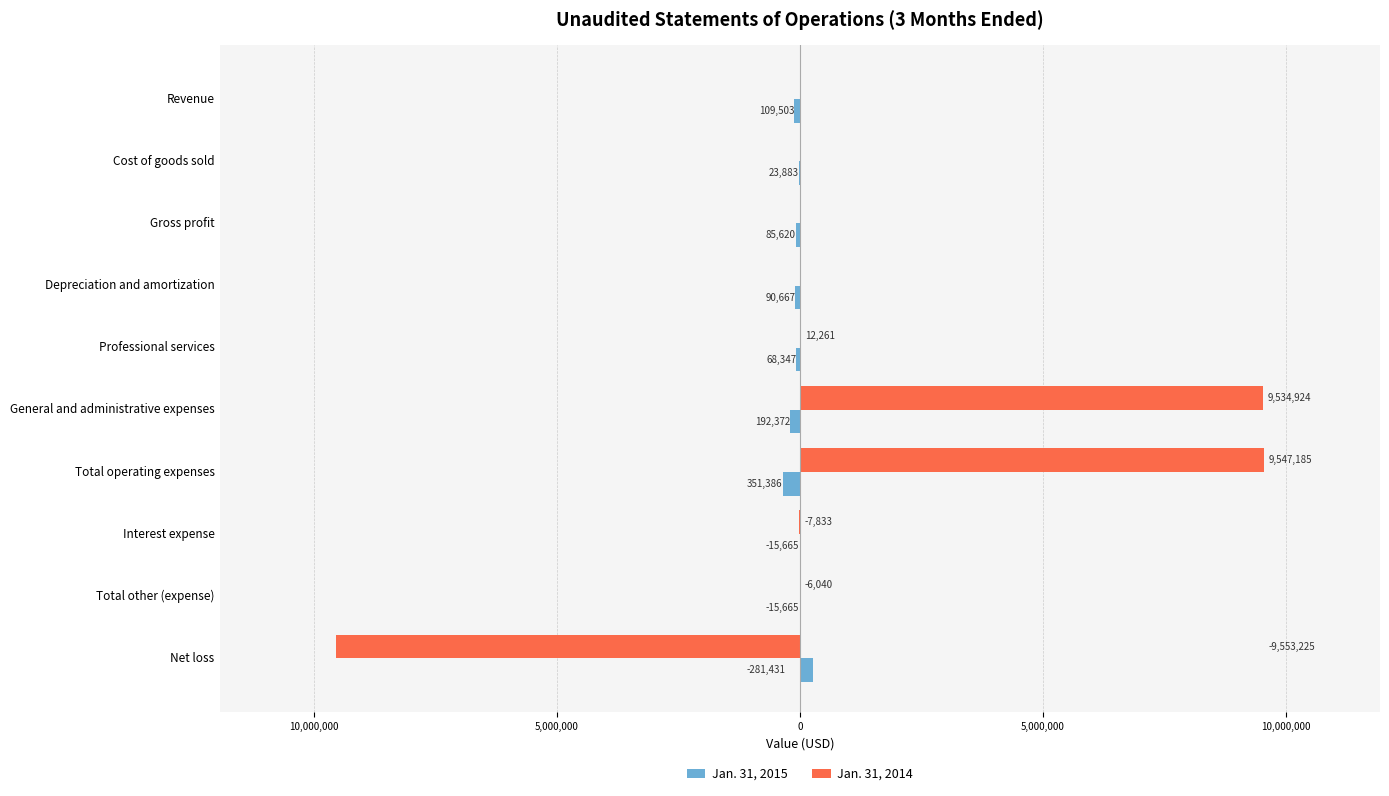

At how many categories does at least one series exceed 9276704?

2